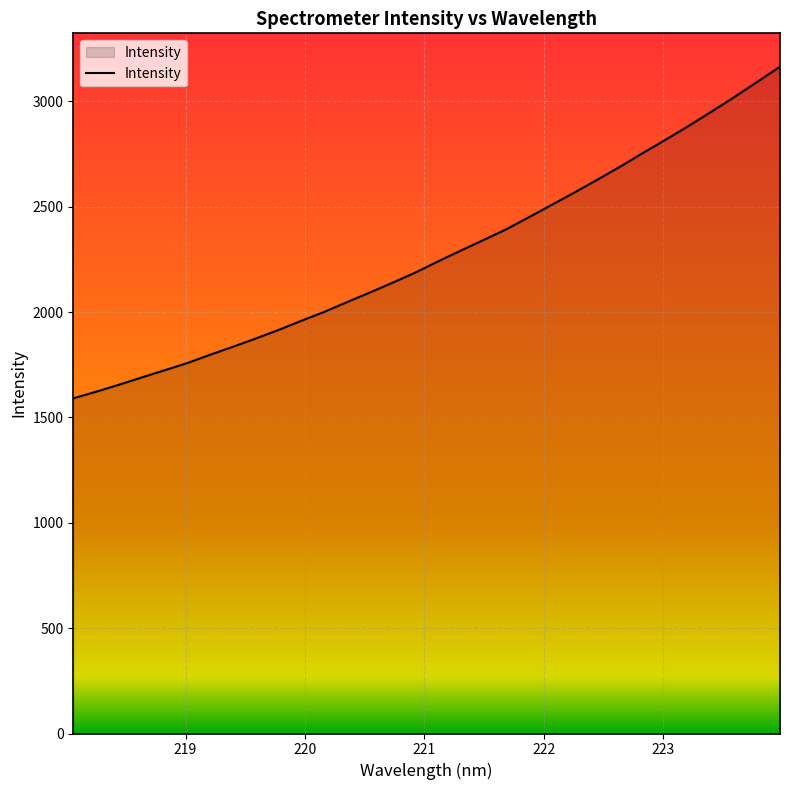

Count the number of values greater than 2241.

16